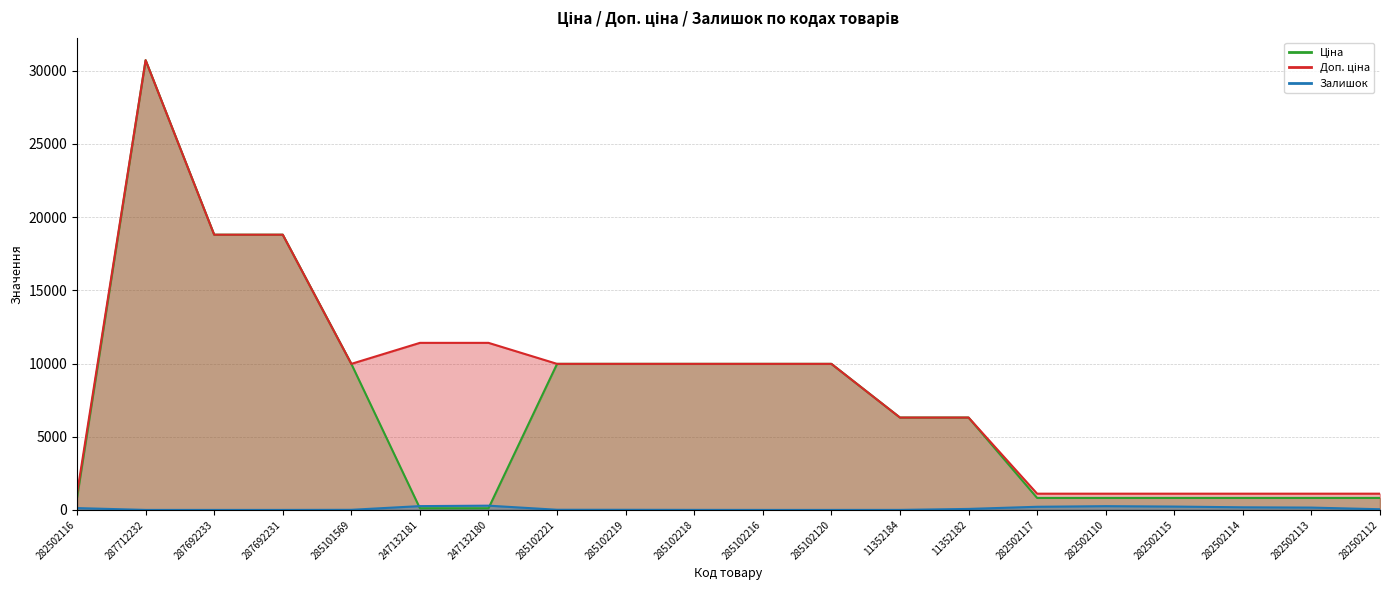

Which category has the highest value in the Доп. ціна series?

287712232